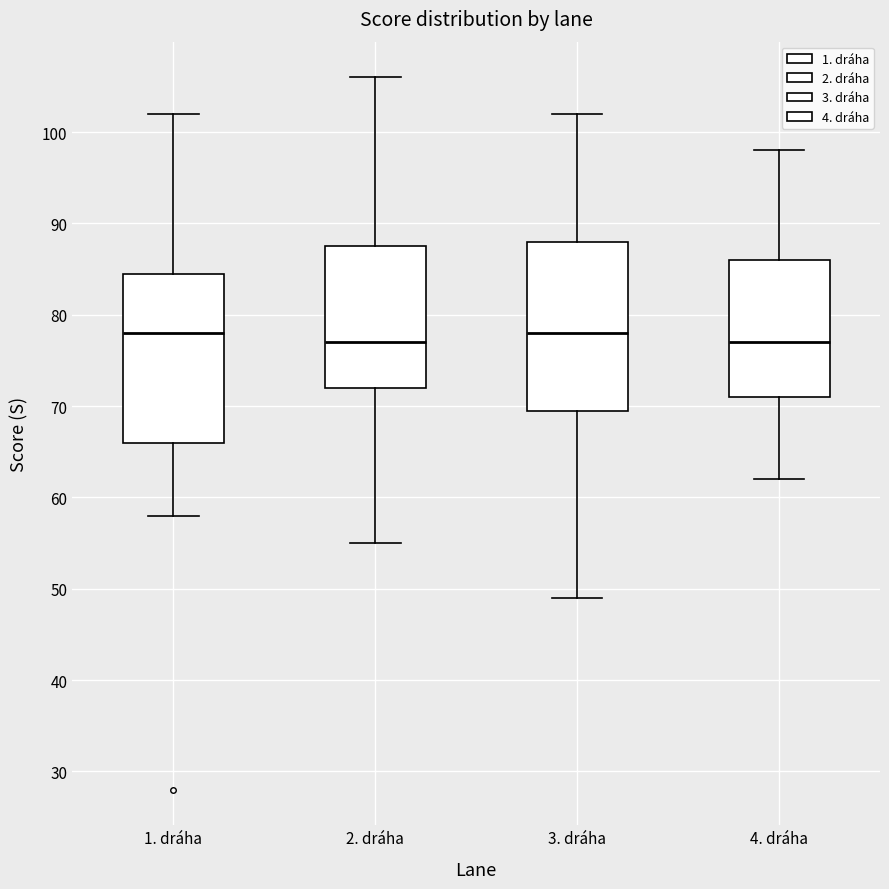

Reading left to right, transcribe this box plot: for each box, give where its median line is, the range the box spans, and where its two whiskers end, as read against the y-axis. The values are not printed on the chart, so give them approximately, as read against the axis.

1. dráha: median 78, box 66 to 85, whiskers 58 to 102
2. dráha: median 77, box 72 to 88, whiskers 55 to 106
3. dráha: median 78, box 70 to 88, whiskers 49 to 102
4. dráha: median 77, box 71 to 86, whiskers 62 to 98